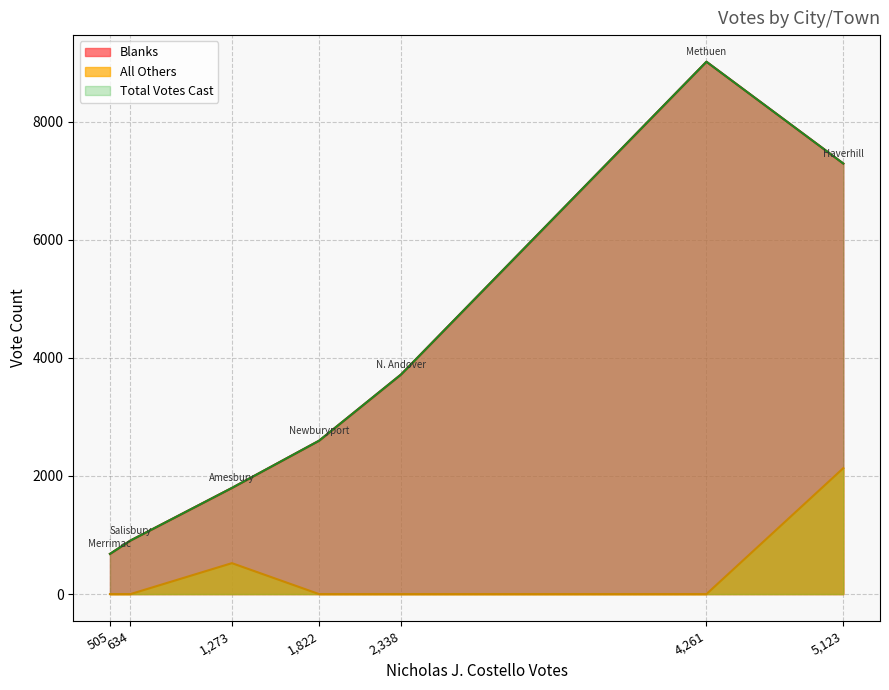

Reading left to right, transcribe all the data shown in this chart.

Blanks: Amesbury=1798	Haverhill=7291	Merrimac=681	Methuen=9015	Newburyport=2598	N. Andover=3719	Salisbury=907
All Others: Amesbury=524	Haverhill=2133	Merrimac=0	Methuen=0	Newburyport=0	N. Andover=0	Salisbury=0
Total Votes Cast: Amesbury=1798	Haverhill=7291	Merrimac=681	Methuen=9015	Newburyport=2598	N. Andover=3719	Salisbury=907